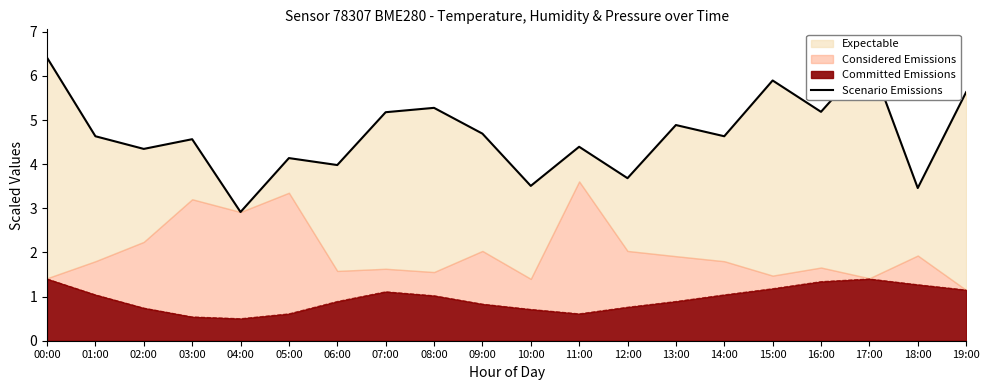

Approximately how many times larger is the value at 05:00 compared to 13:00?

0.8